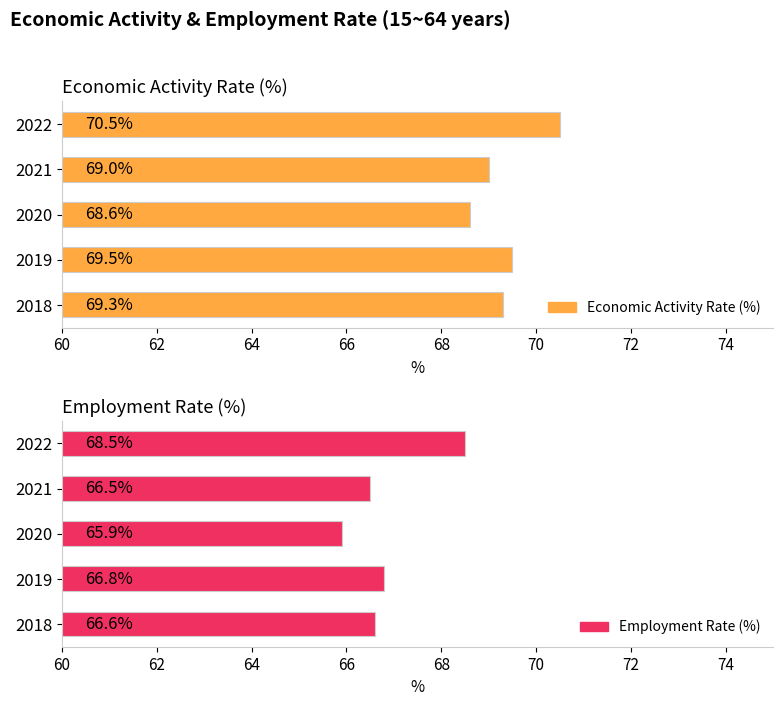

Rank the series by their maximum value, from lowest to highest.

Employment Rate (%), Economic Activity Rate (%)